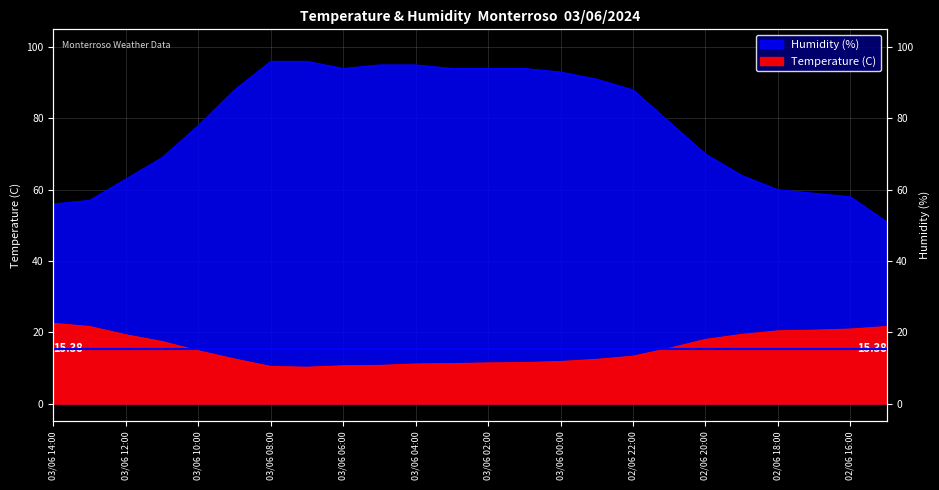

Reading right to left, extract all data points from this chart.

Temperature (C): 02/06 15:00=21.6	02/06 16:00=20.9	02/06 17:00=20.6	02/06 18:00=20.4	02/06 19:00=19.4	02/06 20:00=18.0	02/06 21:00=15.5	02/06 22:00=13.3	02/06 23:00=12.4	03/06 00:00=11.8	03/06 01:00=11.5	03/06 02:00=11.4	03/06 03:00=11.2	03/06 04:00=11.1	03/06 05:00=10.7	03/06 06:00=10.6	03/06 07:00=10.2	03/06 08:00=10.4	03/06 09:00=12.5	03/06 10:00=14.8	03/06 11:00=17.4	03/06 12:00=19.3	03/06 13:00=21.6	03/06 14:00=22.5
Humidity (%): 02/06 15:00=51.0	02/06 16:00=58.0	02/06 17:00=59.0	02/06 18:00=60.0	02/06 19:00=64.0	02/06 20:00=70.0	02/06 21:00=79.0	02/06 22:00=88.0	02/06 23:00=91.0	03/06 00:00=93.0	03/06 01:00=94.0	03/06 02:00=94.0	03/06 03:00=94.0	03/06 04:00=95.0	03/06 05:00=95.0	03/06 06:00=94.0	03/06 07:00=96.0	03/06 08:00=96.0	03/06 09:00=88.0	03/06 10:00=78.0	03/06 11:00=69.0	03/06 12:00=63.0	03/06 13:00=57.0	03/06 14:00=56.0